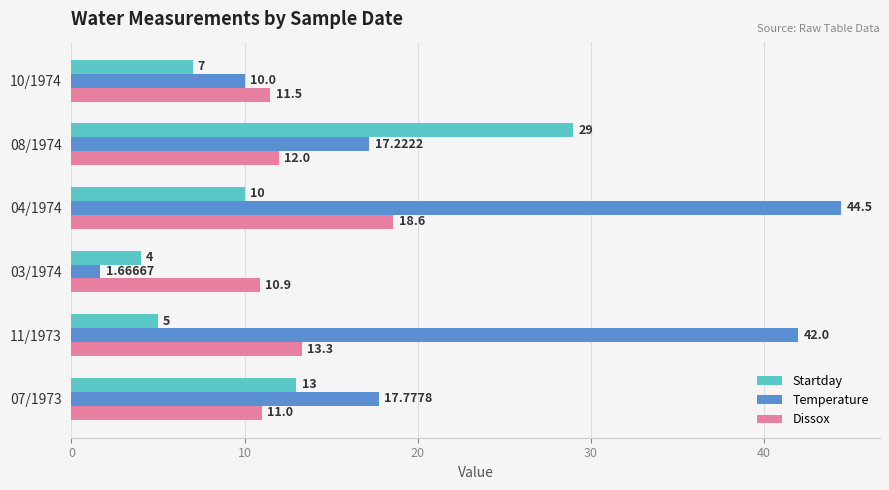

At which category is the sum across all series the highest?

04/1974